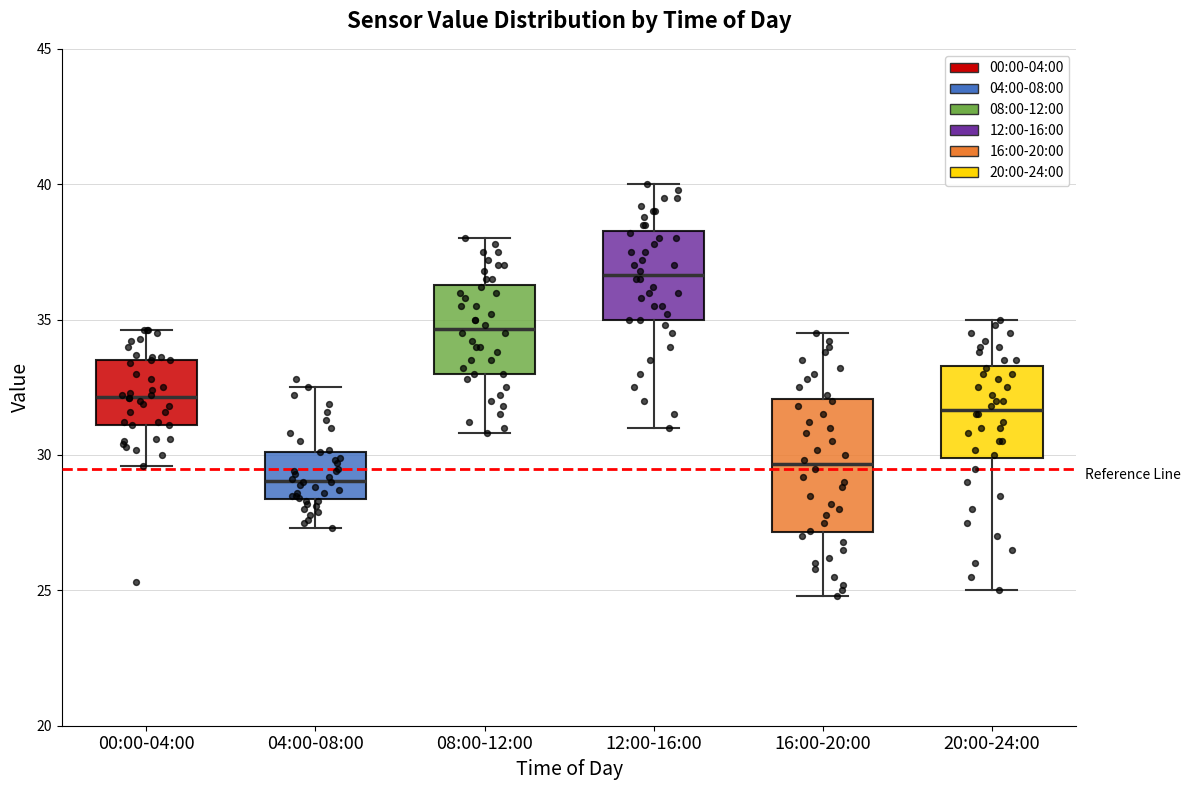

Reading left to right, transcribe this box plot: for each box, give where its median line is, the range the box spans, and where its two whiskers end, as read against the y-axis. The values are not printed on the chart, so give them approximately, as read against the axis.

00:00-04:00: median 32.0, box 31.0 to 33.5, whiskers 29.5 to 34.5
04:00-08:00: median 29.0, box 28.5 to 30.0, whiskers 27.5 to 32.5
08:00-12:00: median 34.5, box 33.0 to 36.5, whiskers 31.0 to 38.0
12:00-16:00: median 36.5, box 35.0 to 38.5, whiskers 31.0 to 40.0
16:00-20:00: median 29.5, box 27.0 to 32.0, whiskers 25.0 to 34.5
20:00-24:00: median 31.5, box 30.0 to 33.5, whiskers 25.0 to 35.0